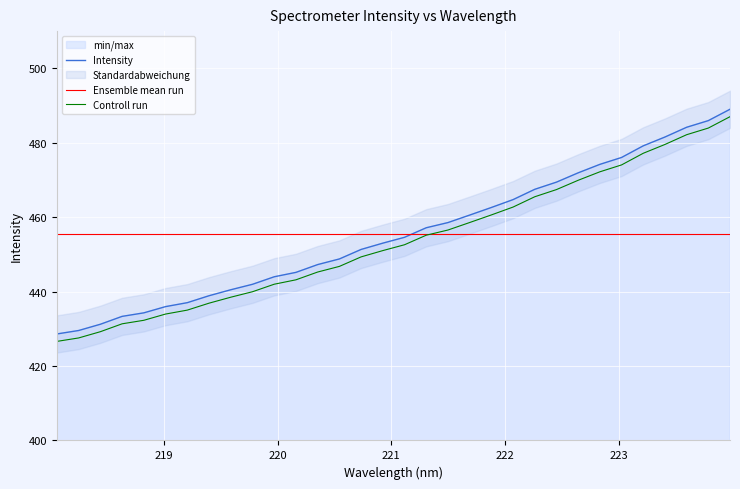

True or false: Controll run and Intensity cross at least once.

False